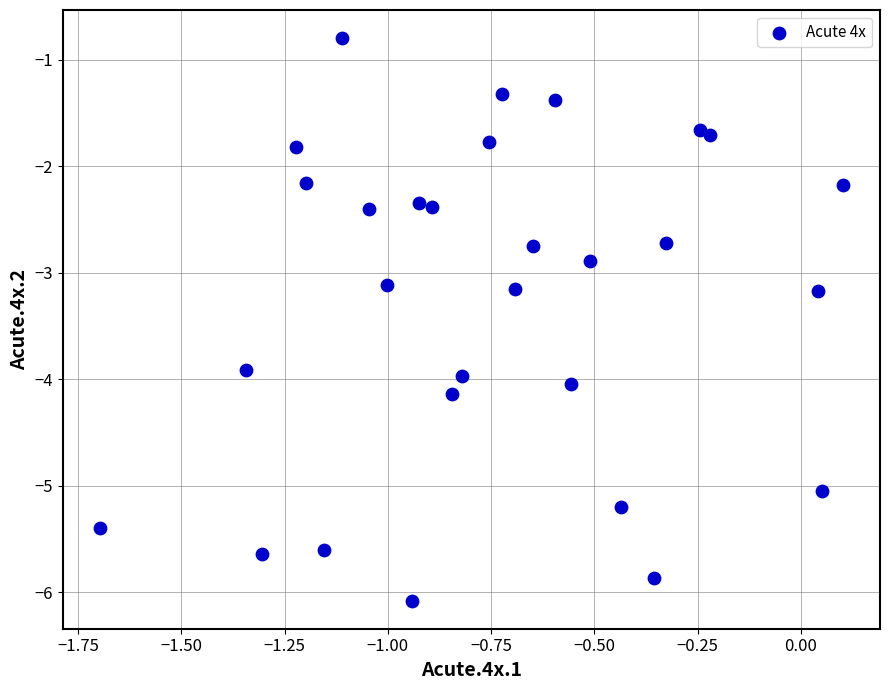

What is the range of Y values (max minus min)?

5.3